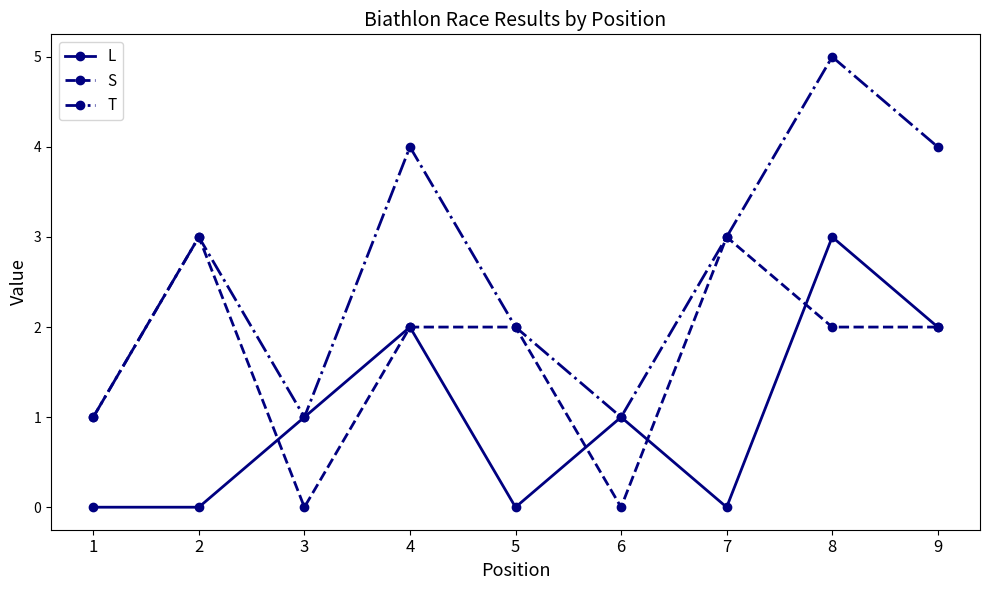

Is it true that T equals 3 at 4?

False